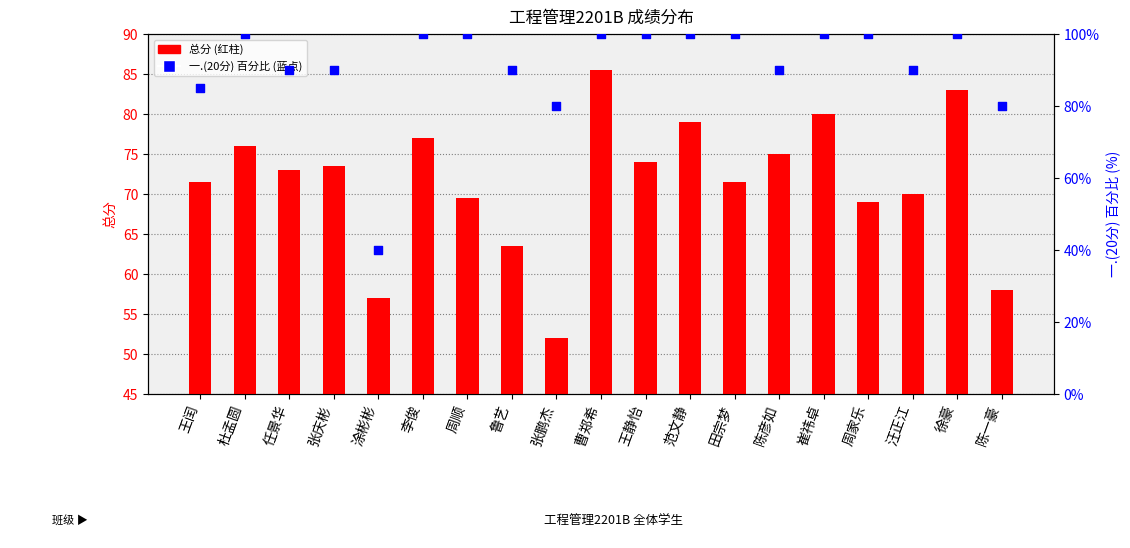

What is the total value across all series at 周顺?

169.5